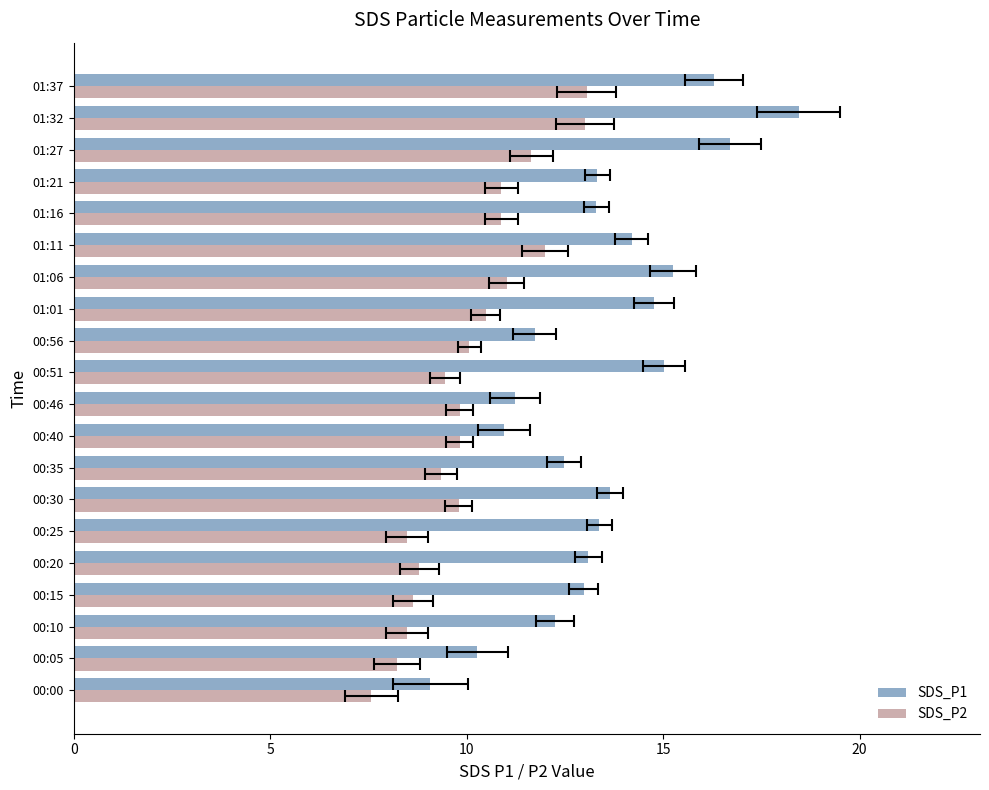

True or false: SDS_P2 has a value of 6.0 at 8.

False